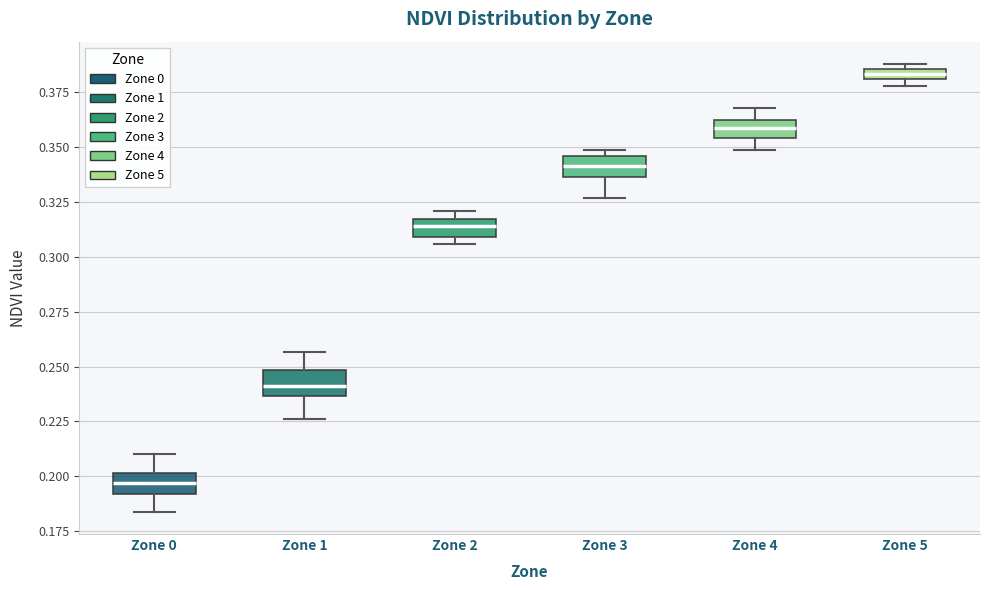

Where is the upper edge of the box for Zone 3 on the y-axis? The values are not printed on the chart, so give them approximately, as read against the axis.

0.345